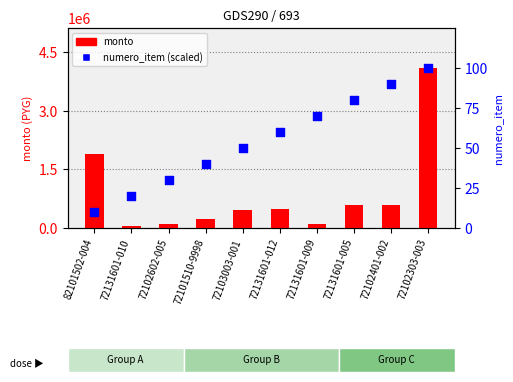

Is the value of monto at 72131601-005 greater than the value of numero_item (scaled) at 72102303-003?

Yes